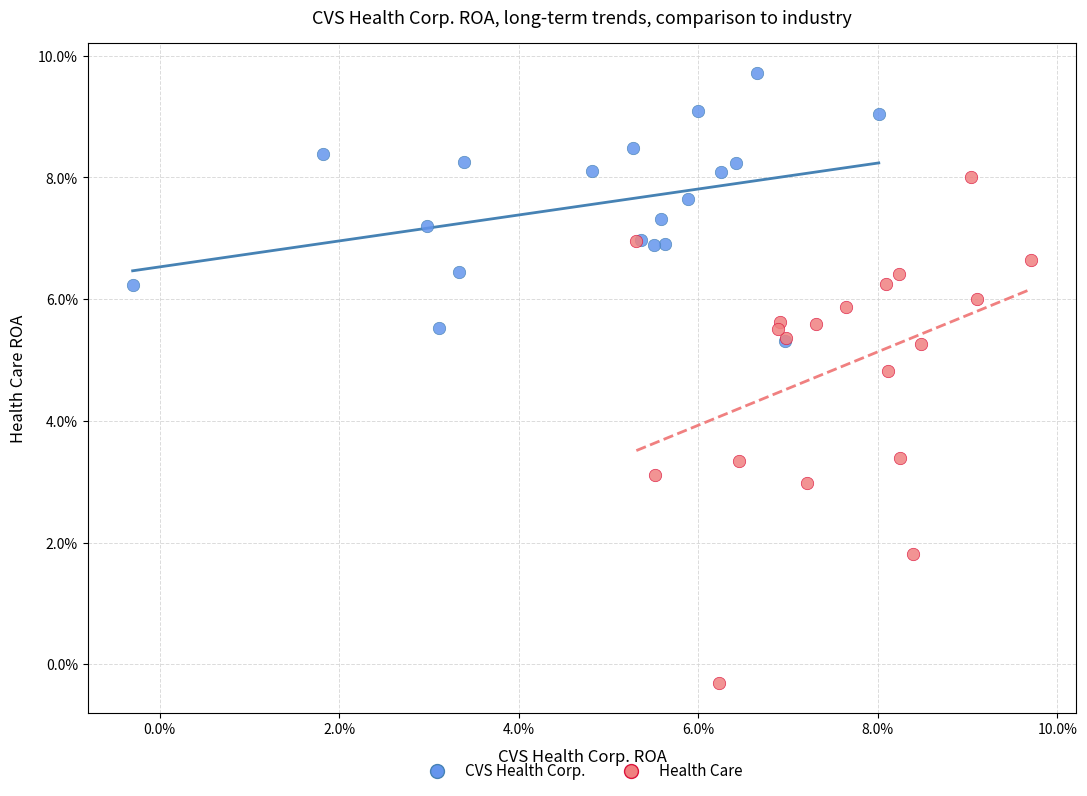

What are all the series names shown in the legend?

CVS Health Corp., Health Care